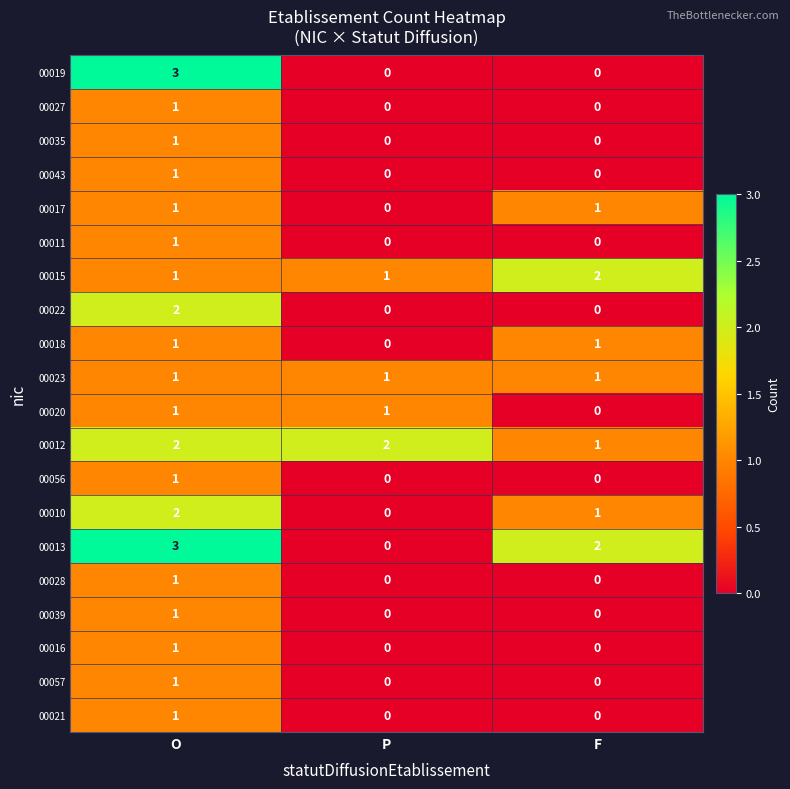

At which category is the sum across all series the highest?

O